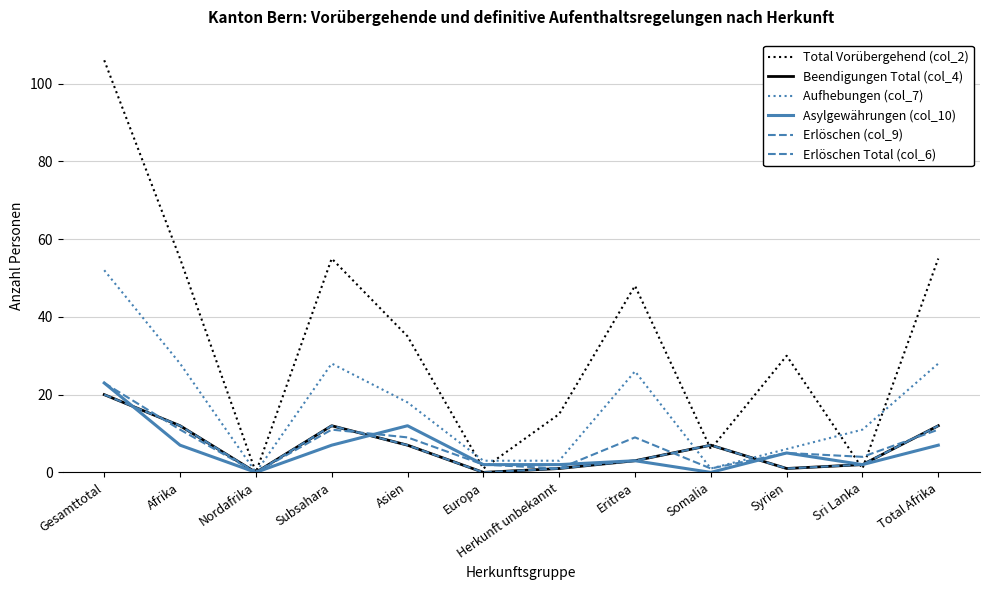

True or false: Erlöschen (col_9) has more than 2 points higher than both neighbors.

True